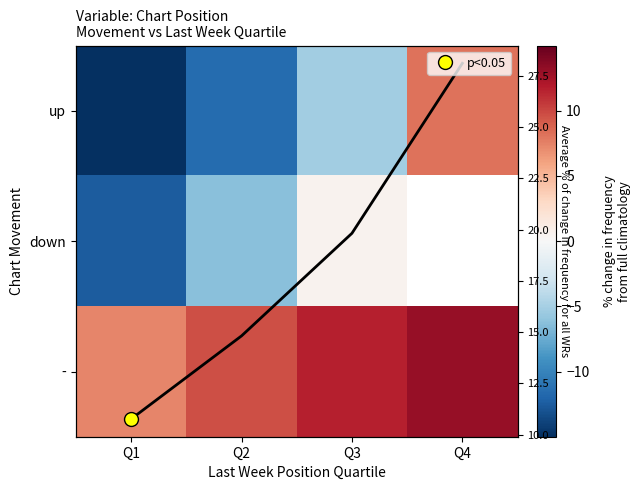

Which category has the lowest value in the down series?

Q1